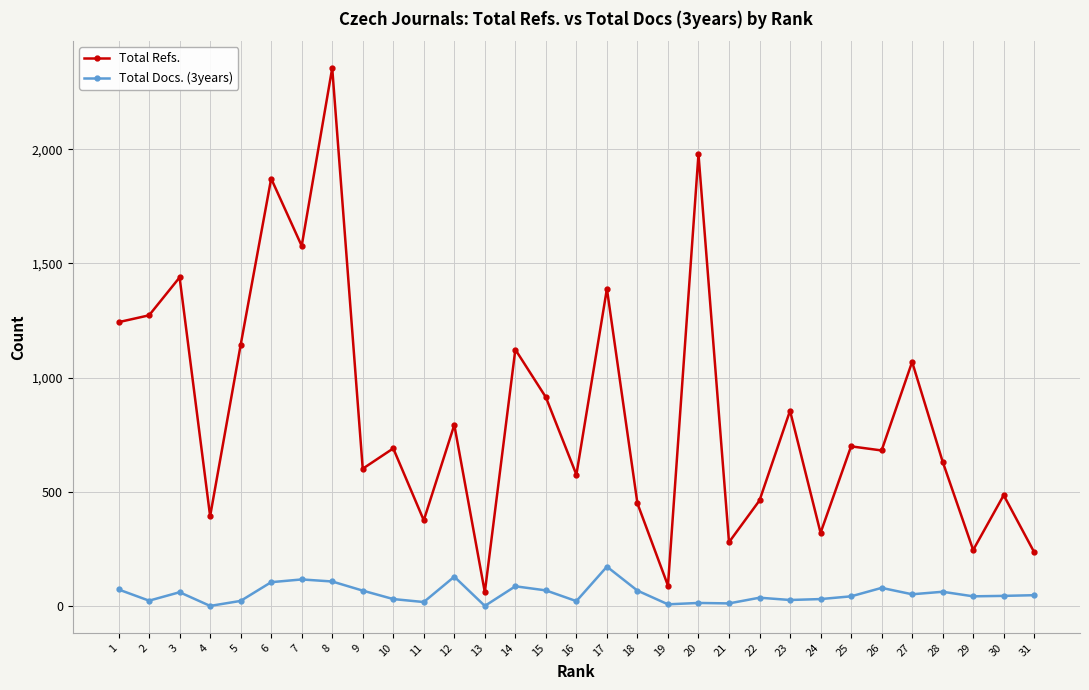

List the series in order of their peak value, highest first.

Total Refs., Total Docs. (3years)